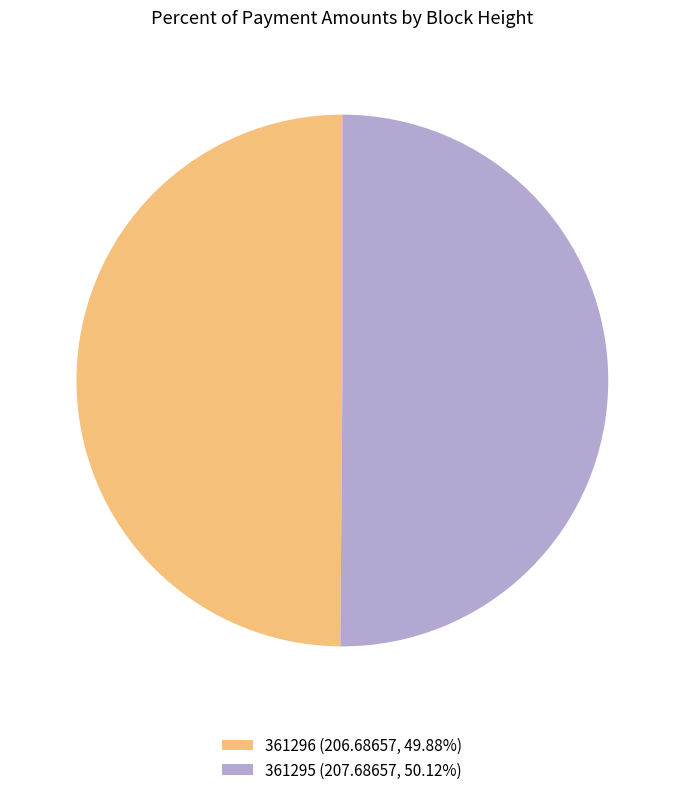

Do 361295 and 361296 together represent more than half of the pie?

Yes